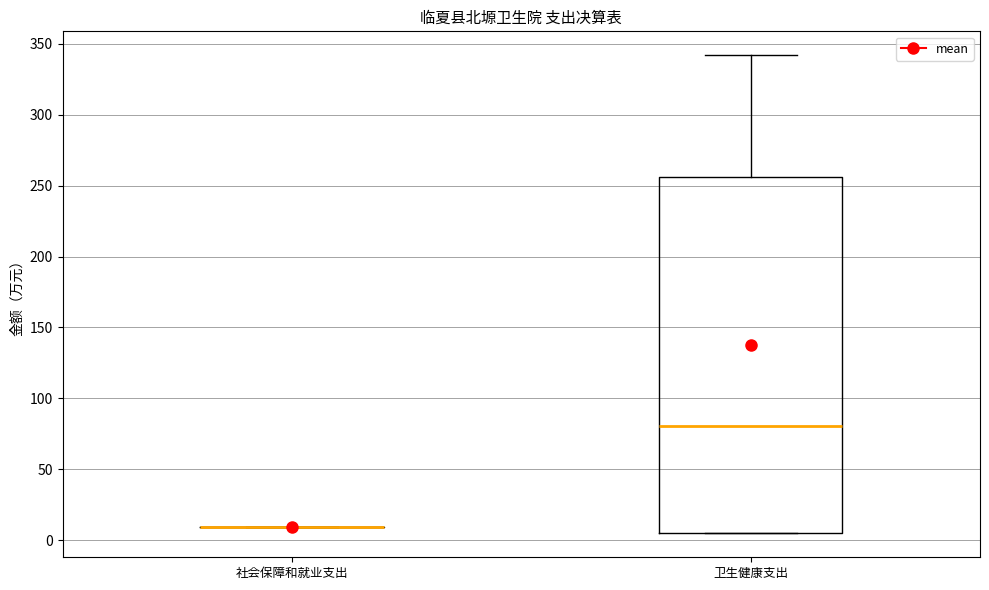

Reading left to right, transcribe this box plot: for each box, give where its median line is, the range the box spans, and where its two whiskers end, as read against the y-axis. The values are not printed on the chart, so give them approximately, as read against the axis.

社会保障和就业支出: box collapsed to a line at 10, whiskers 10 to 10
卫生健康支出: median 80, box 5 to 255, whiskers 5 to 340